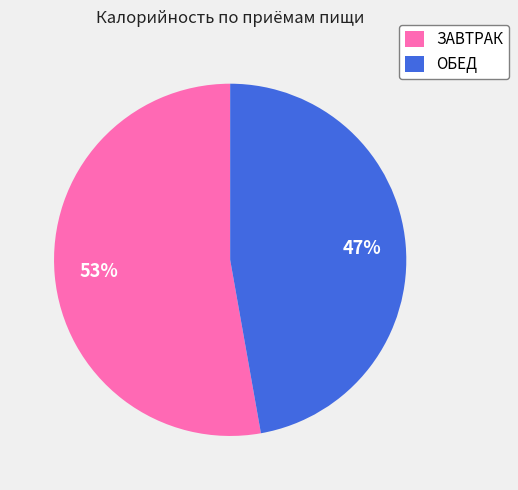

Approximately how many times larger is the value at ОБЕД compared to ЗАВТРАК?

0.9